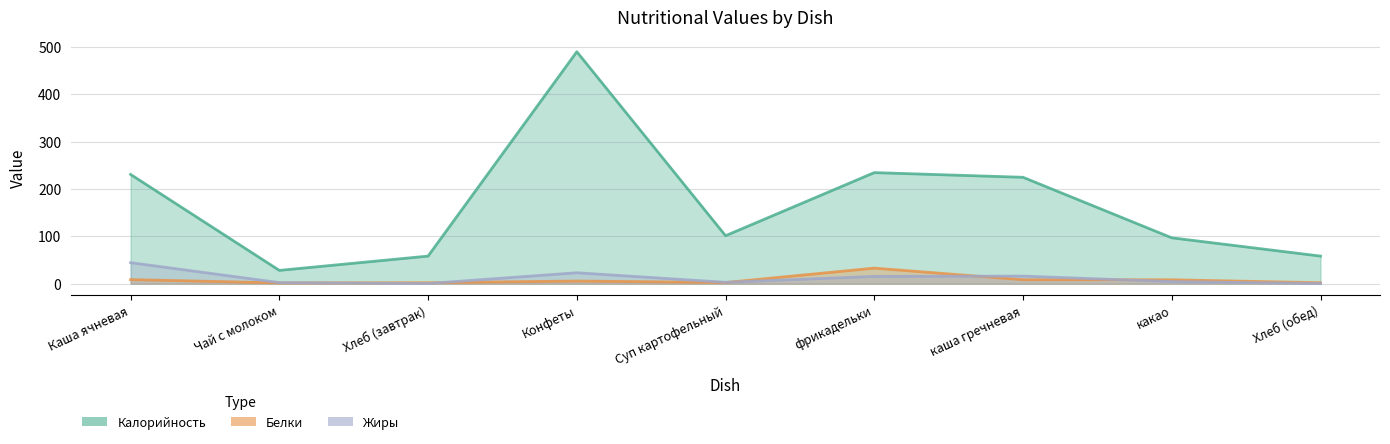

What is the value of the Калорийность point at the 7th from the left?

224.7